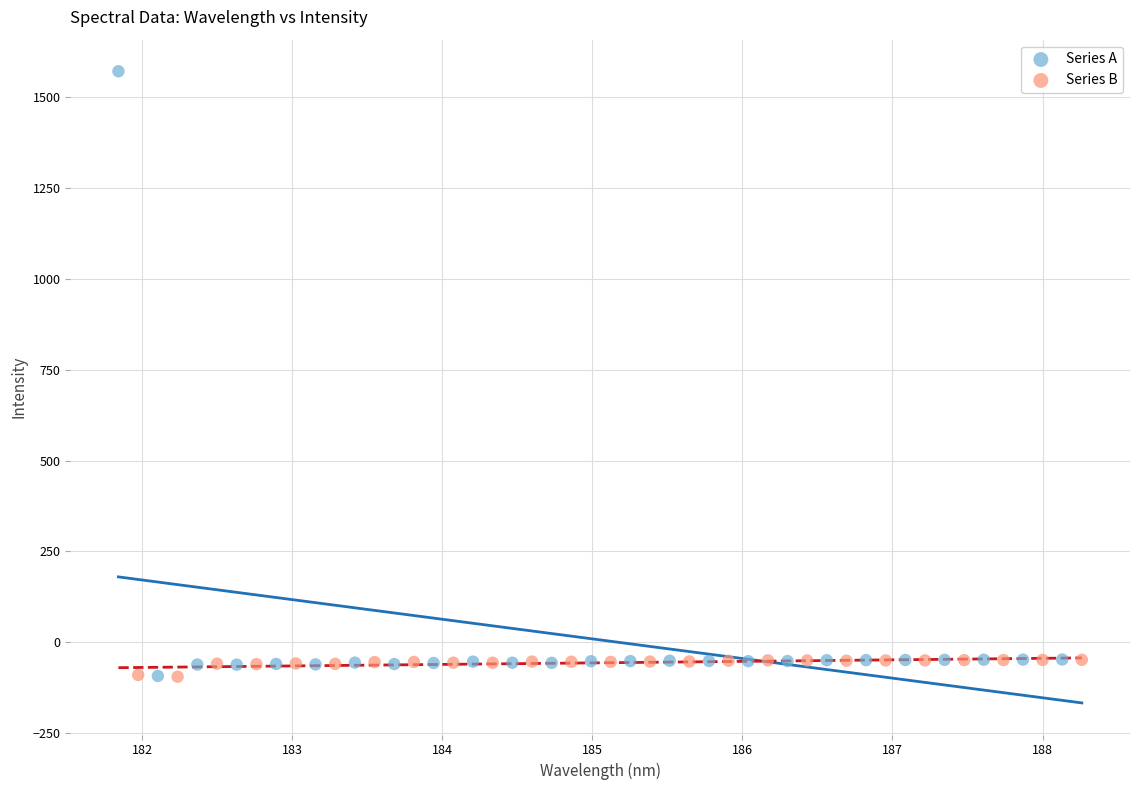

Which series reaches the maximum Y coordinate?

Series A